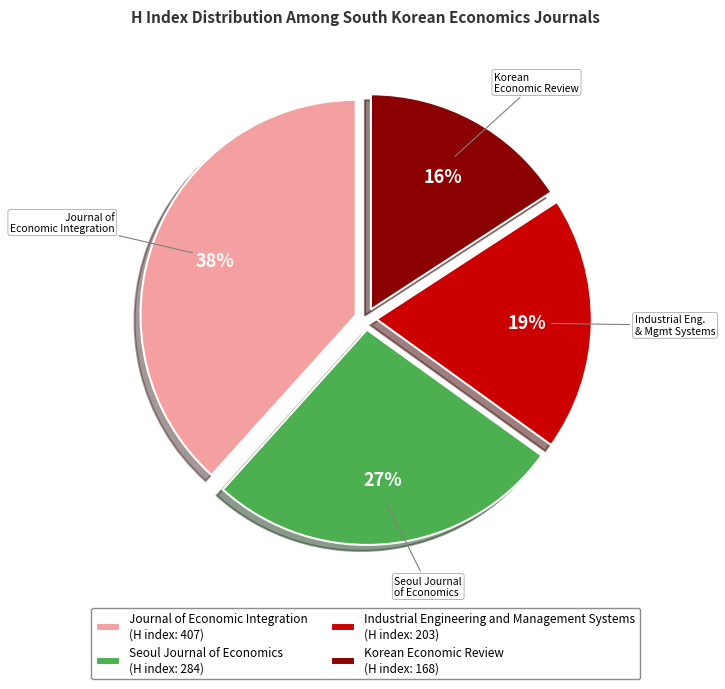

To the nearest percent, what is the average slice percentage?

25%